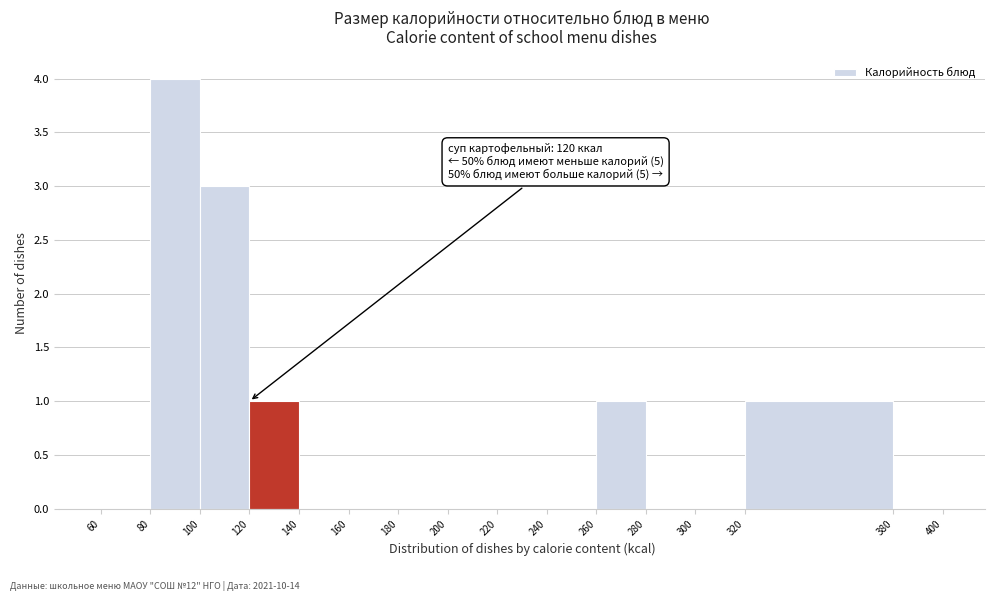

Over which range of the x-axis is the bar tallest?

80 to 100